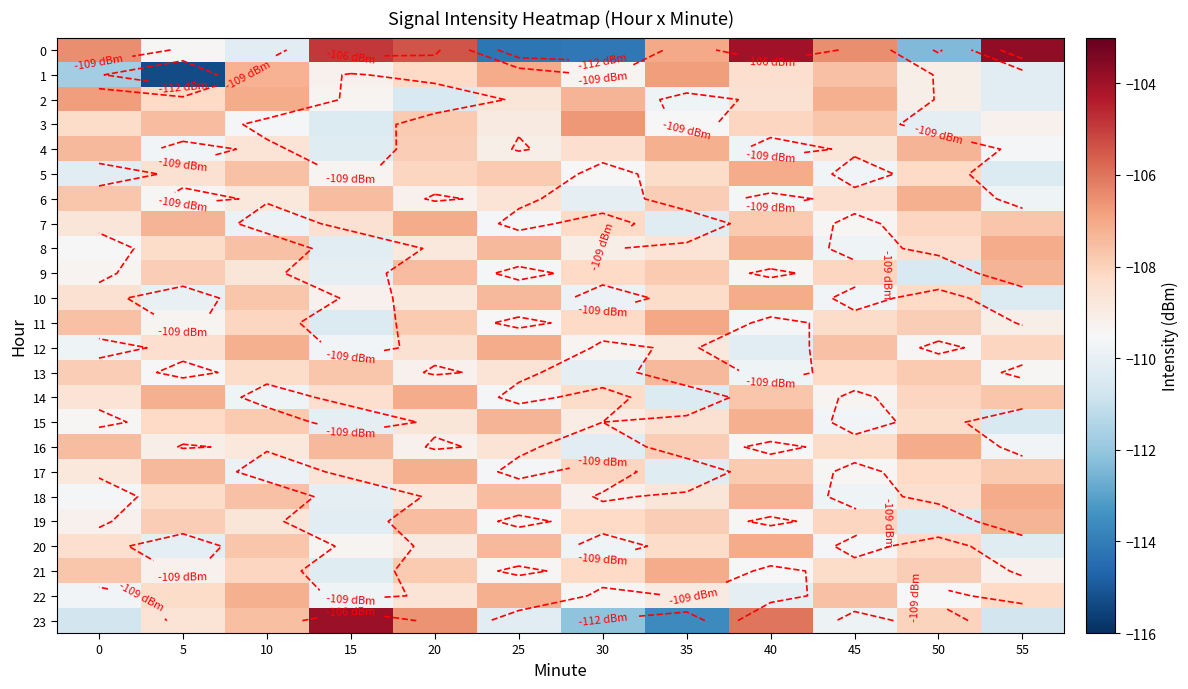

How many data points in 18 are above -108?

4